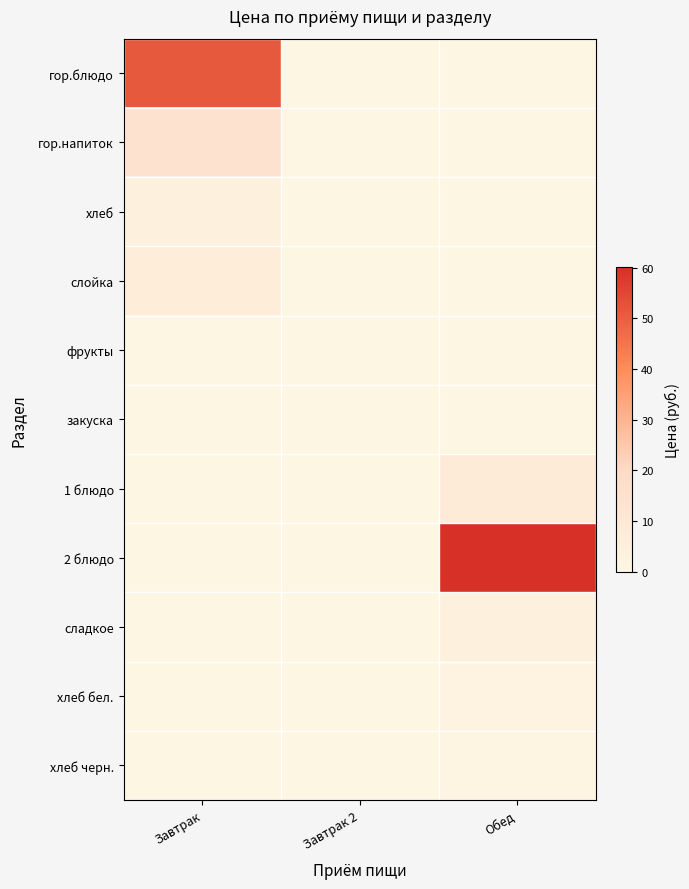

At how many categories does at least one series exceed 29?

2